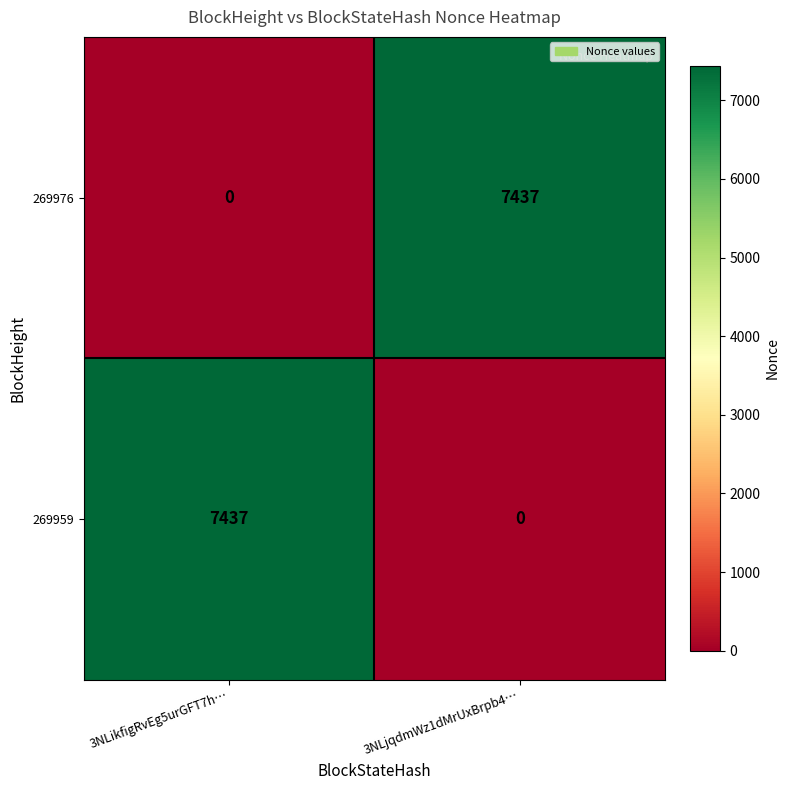

Where is 269976 nearest to the value 3718?

3NLikfigRvEg5urGFT7h…